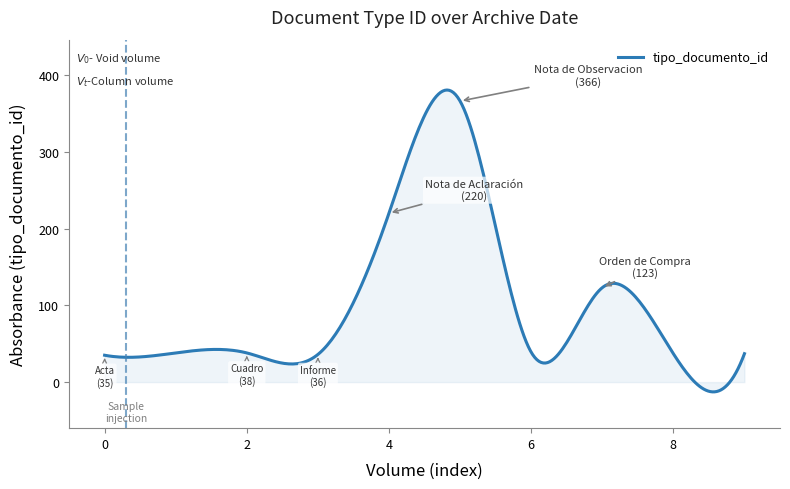

What is the difference between the maximum and minimum values?

393.1